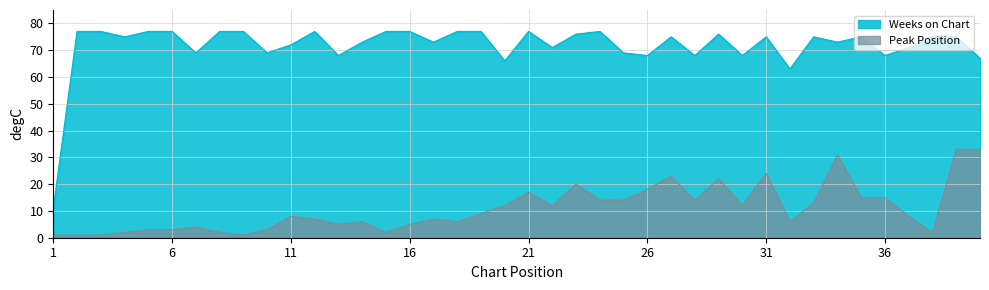

Is the value of Peak Position at 17 greater than the value of Weeks on Chart at 31?

No